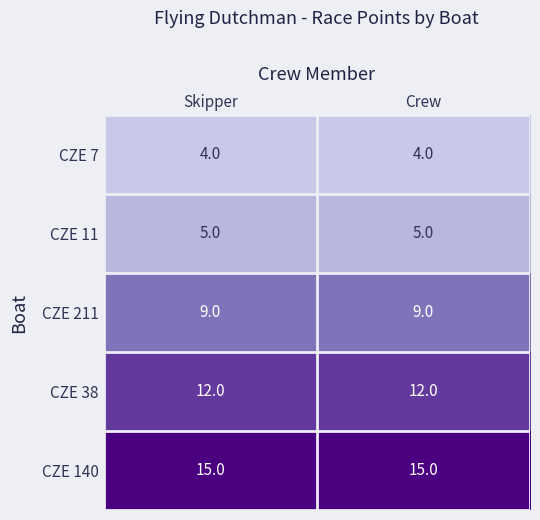

What is the minimum value shown in the chart?

4